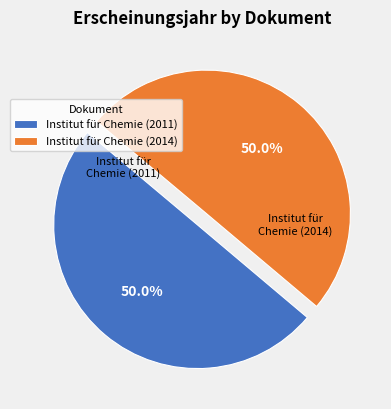

To the nearest percent, what percentage of the pie is Institut für Chemie (2014)?

50%